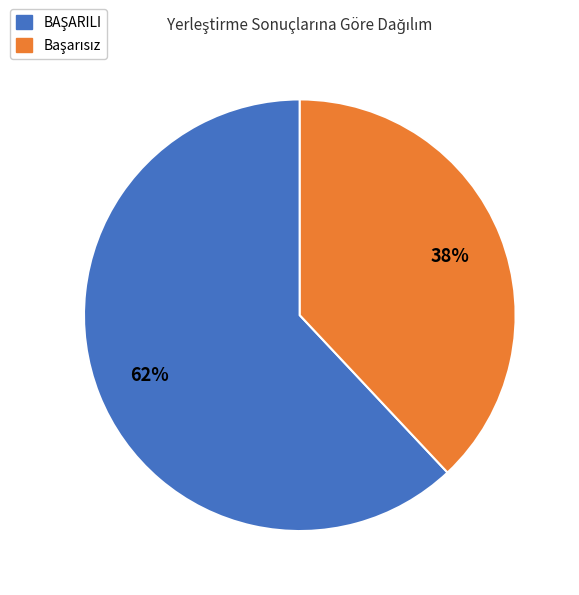

To the nearest percent, what is the difference between the largest and smallest slice percentages?

24%